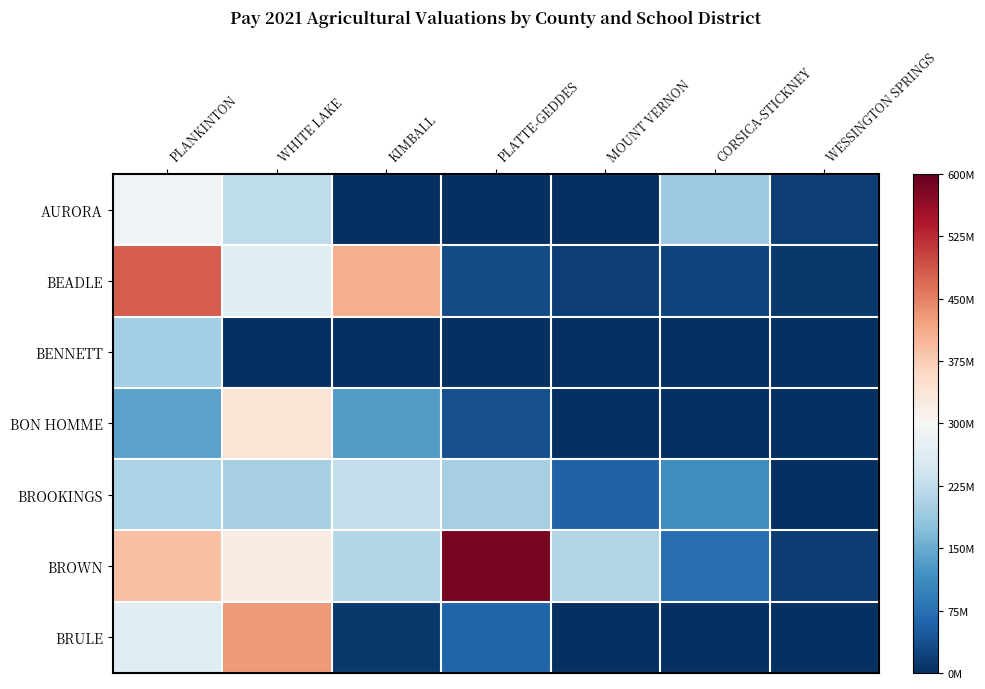

Between PLANKINTON and CORSICA-STICKNEY, which series saw the biggest shift?

BEADLE